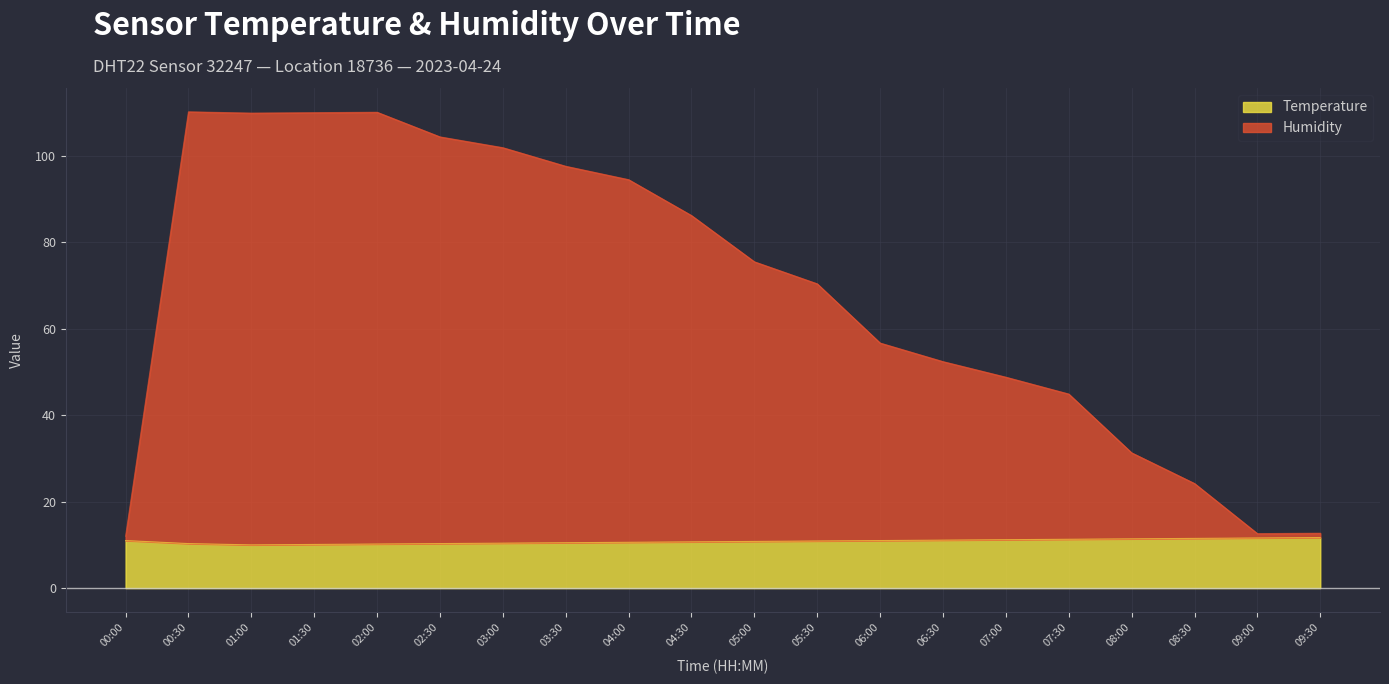

Which label corresponds to the largest value in the chart?

00:30